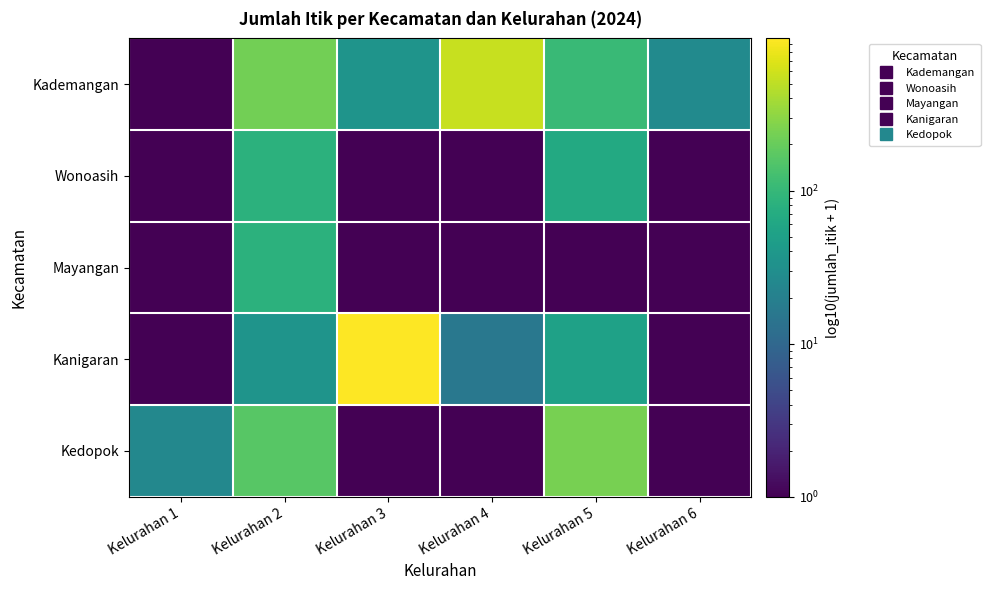

Count the number of data series in this chart.

5